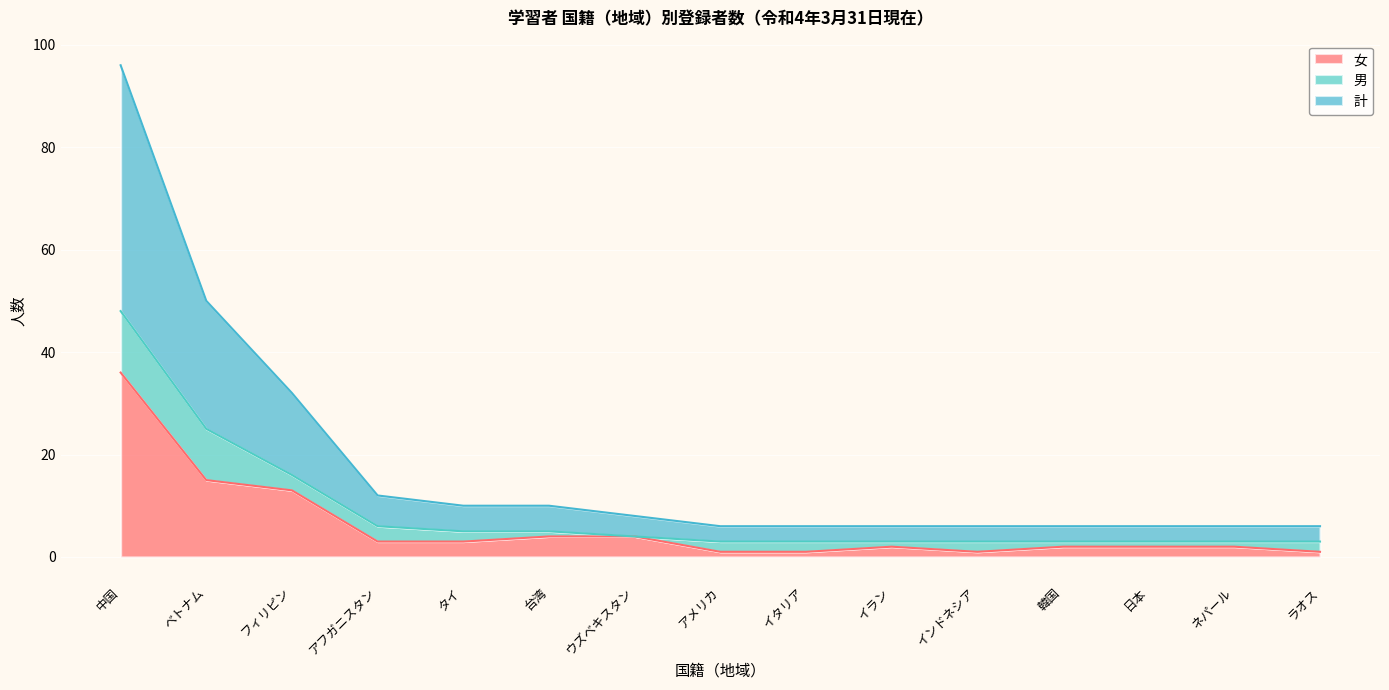

What is the approximate value of 女 at 中国?

36